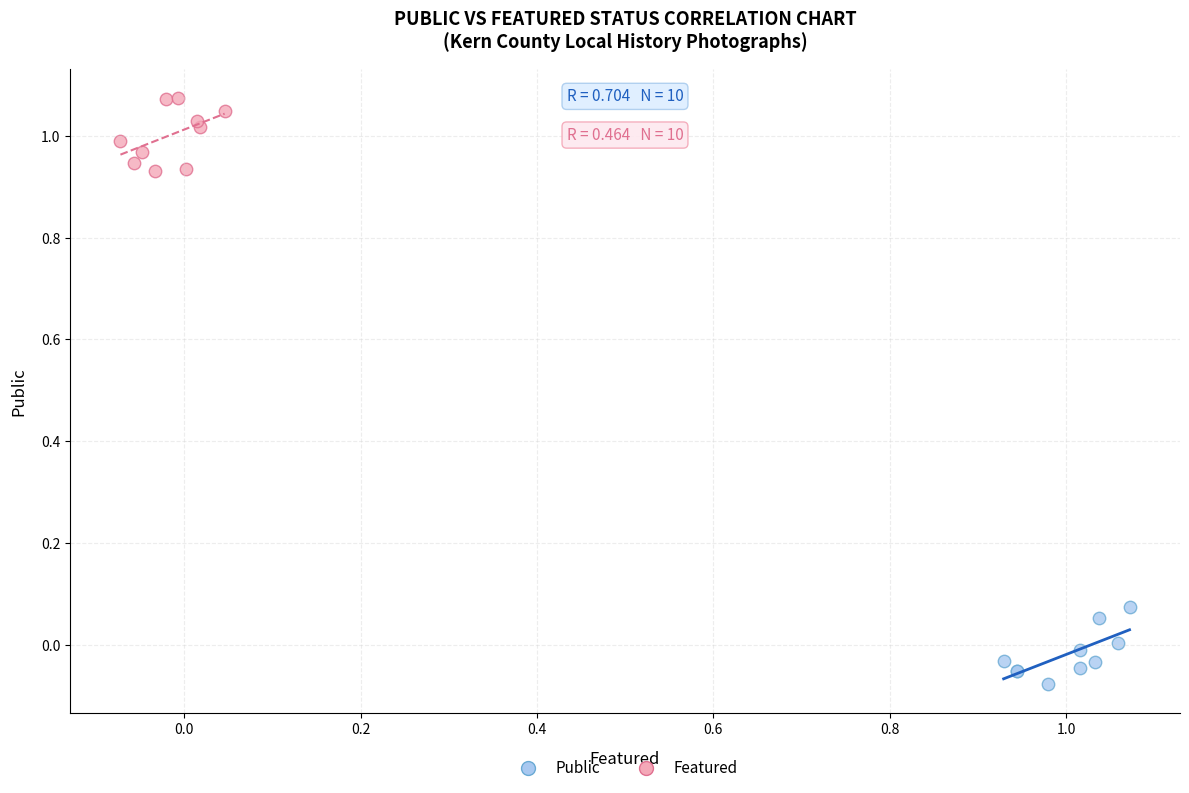

Which series reaches the maximum Y coordinate?

Featured